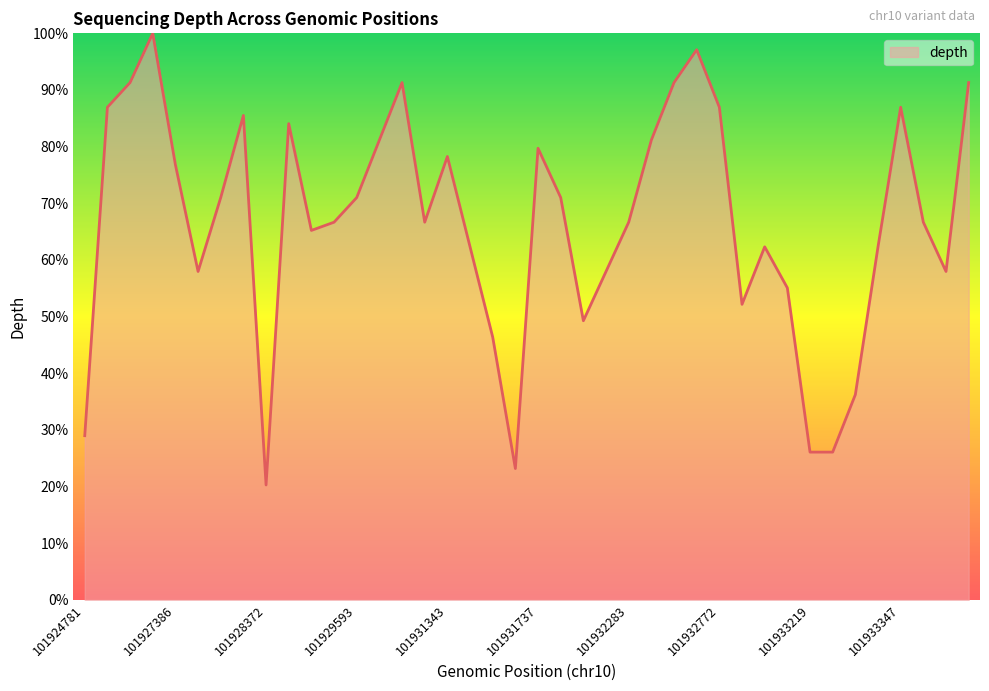

Does the chart display data point markers on the line(s)?

No